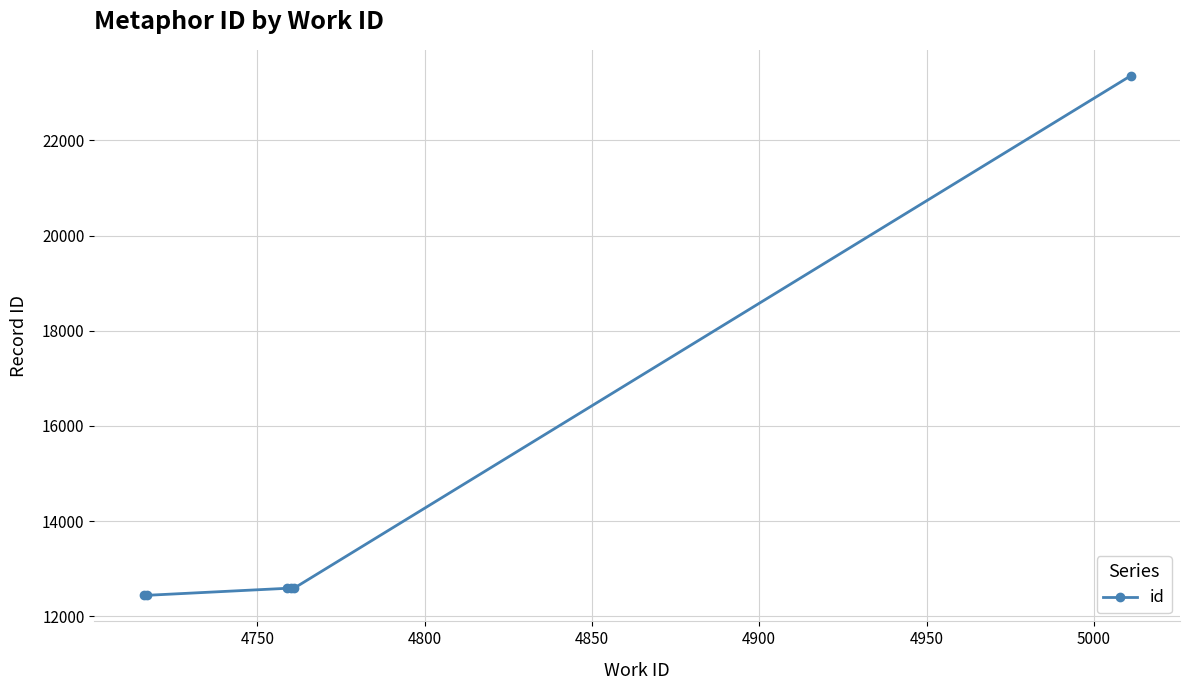

What is the greatest value displayed?

23357